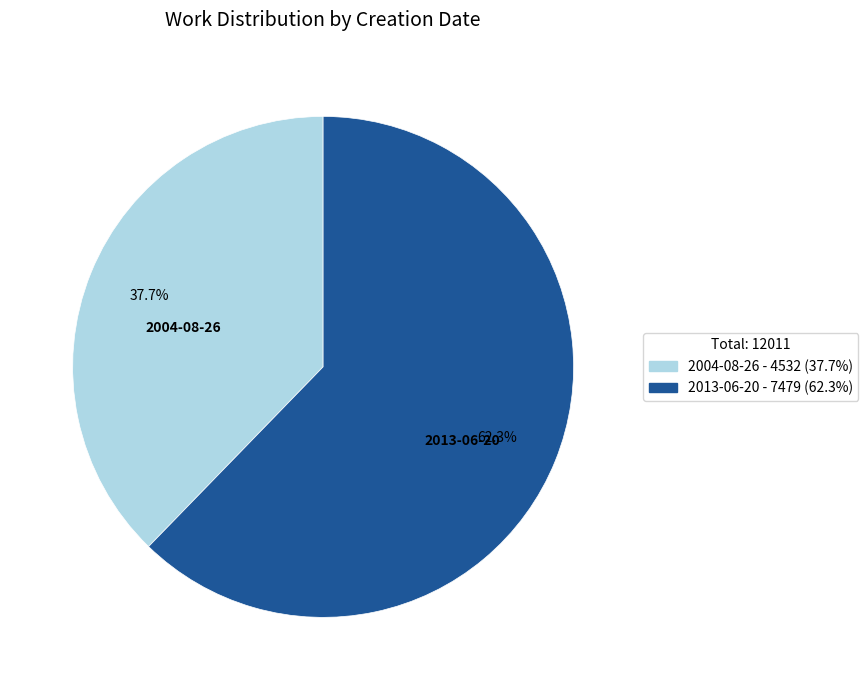

Approximately how many times larger is the value at 2004-08-26 compared to 2013-06-20?

0.6